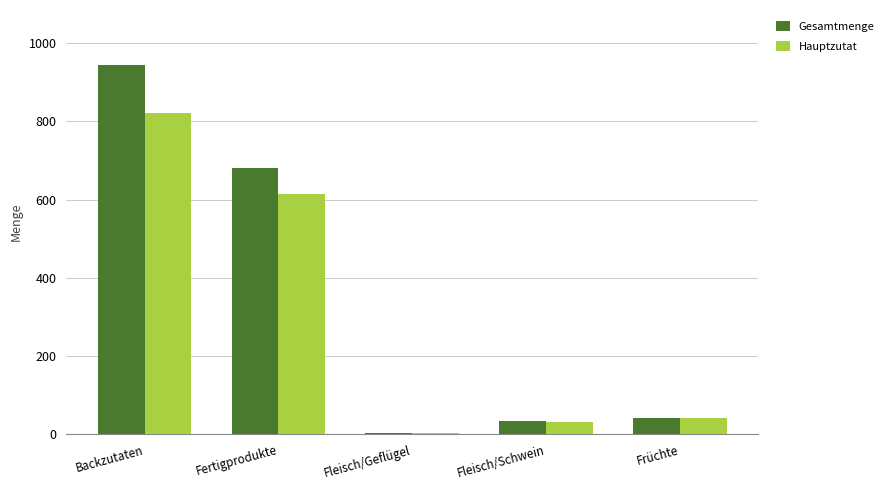

True or false: Gesamtmenge has a value of 1084.8 at Fertigprodukte.

False